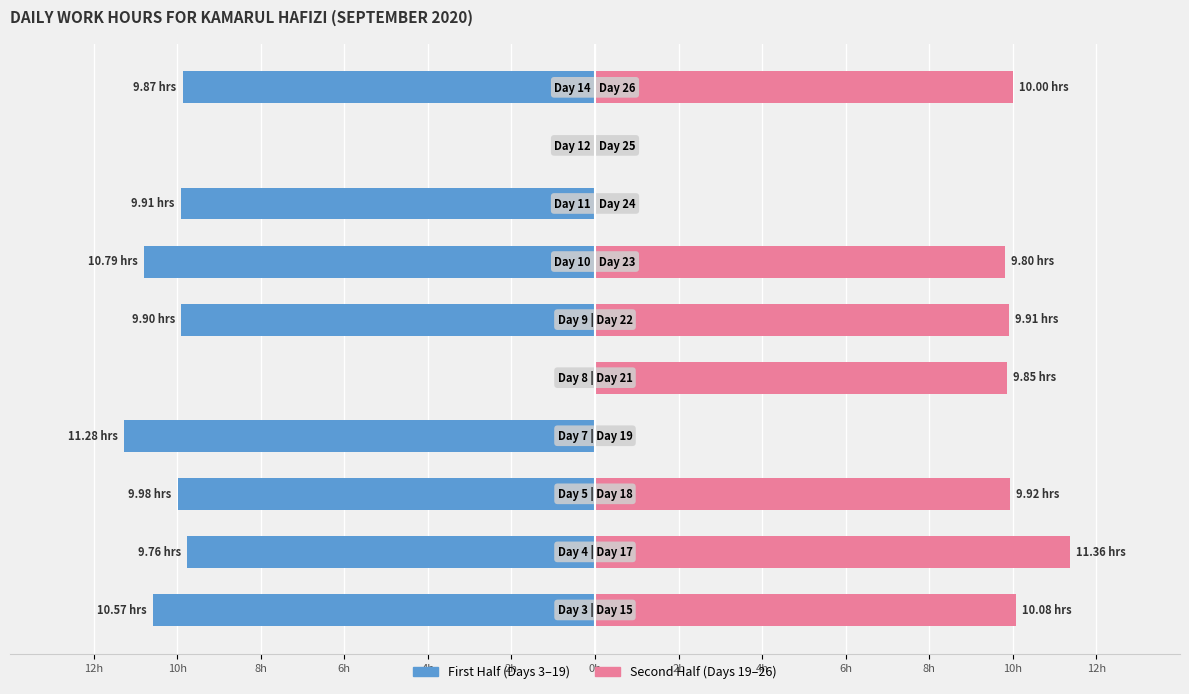

Reading left to right, transcribe all the data shown in this chart.

First Half (Days 3-19): -10.6	-9.8	-10.0	-11.3	0.0	-9.9	-10.8	-9.9	0.0	-9.9
Second Half (Days 19-26): 10.1	11.4	9.9	0.0	9.8	9.9	9.8	0.0	0.0	10.0